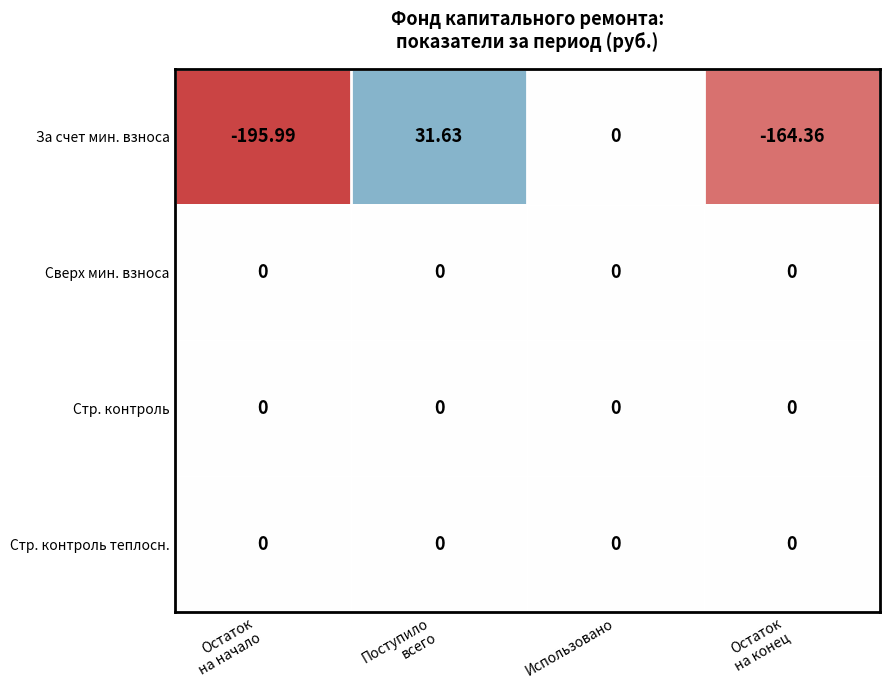

At which category is the sum across all series the highest?

Поступило
всего